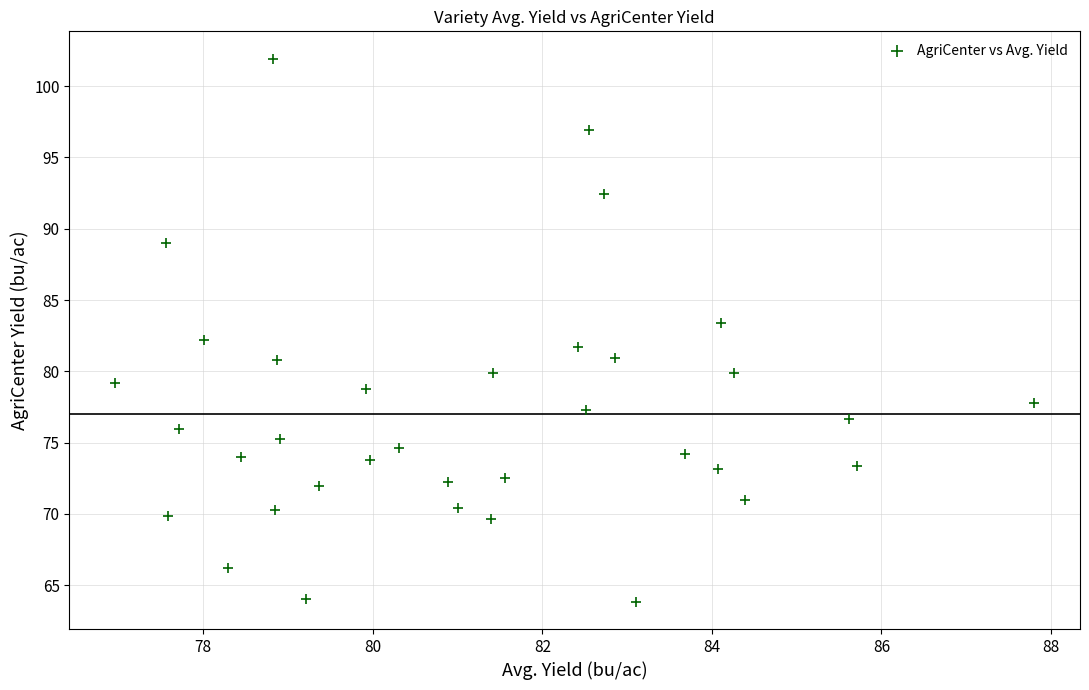

What is the range of X values (max minus min)?

10.8